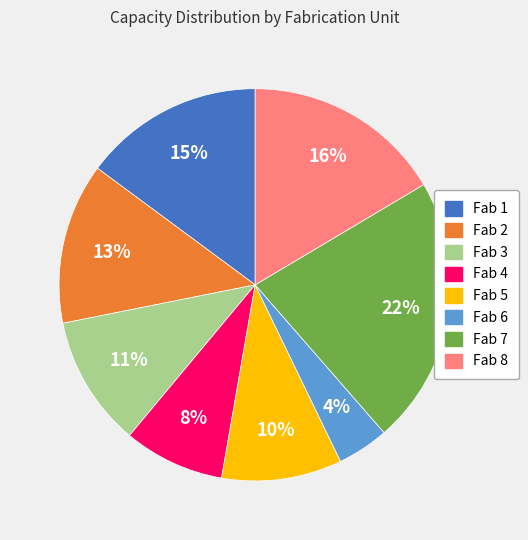

Rank the categories by value from highest to lowest.

Fab 7, Fab 8, Fab 1, Fab 2, Fab 3, Fab 5, Fab 4, Fab 6